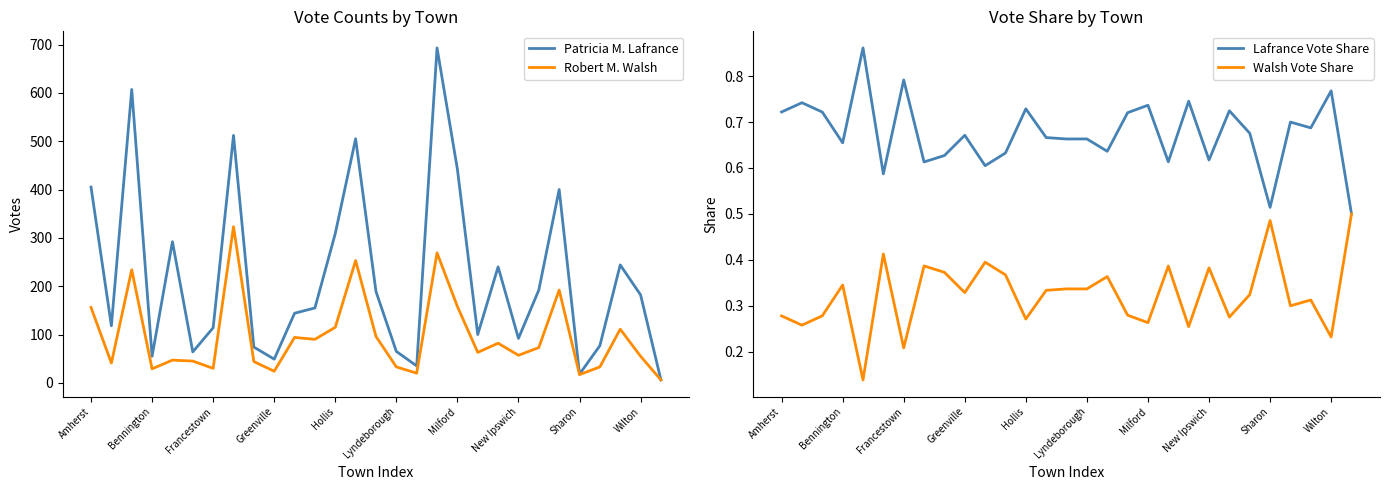

How many interior local peaks does the Robert M. Walsh series have?

9